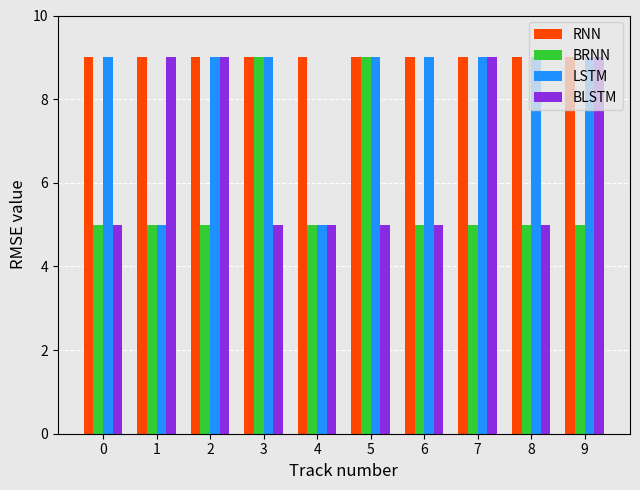

How many BLSTM values are between 5 and 9?

10